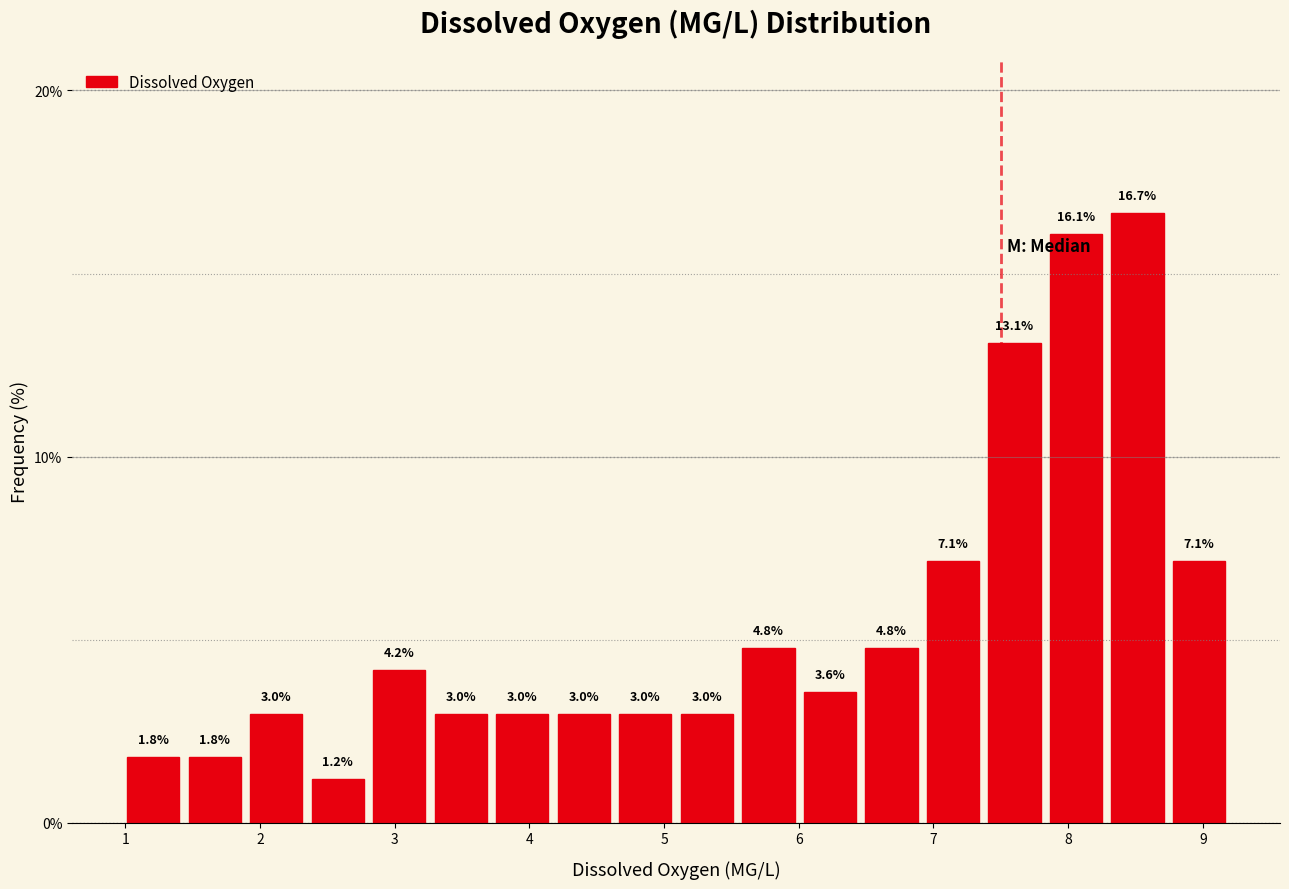

Reading left to right, transcribe this chart: for each bar, give the range it covers on the x-axis and its height. The bar edges are not printed on the chart, so give them approximately, as read against the axis.

1.0 to 1.4: 1.8
1.4 to 1.9: 1.8
1.9 to 2.4: 3.0
2.4 to 2.8: 1.2
2.8 to 3.3: 4.2
3.3 to 3.7: 3.0
3.7 to 4.2: 3.0
4.2 to 4.6: 3.0
4.6 to 5.1: 3.0
5.1 to 5.5: 3.0
5.5 to 6.0: 4.8
6.0 to 6.5: 3.6
6.5 to 6.9: 4.8
6.9 to 7.4: 7.1
7.4 to 7.8: 13.1
7.8 to 8.3: 16.1
8.3 to 8.7: 16.7
8.7 to 9.2: 7.1